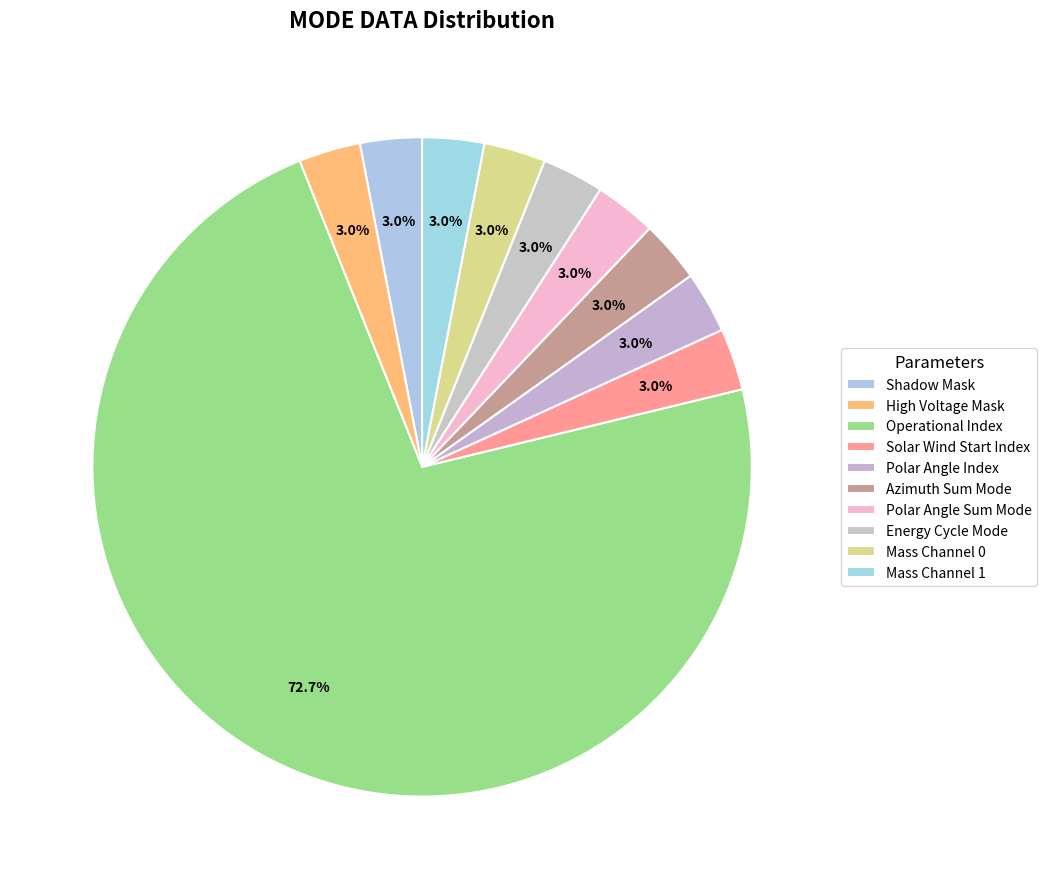

How many slices are in this pie chart?

10